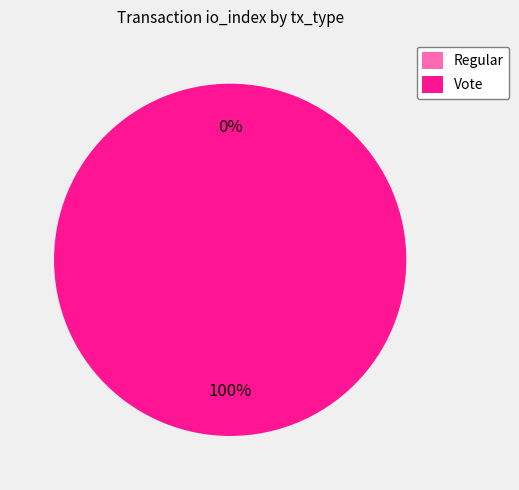

Which category accounts for the majority?

Vote